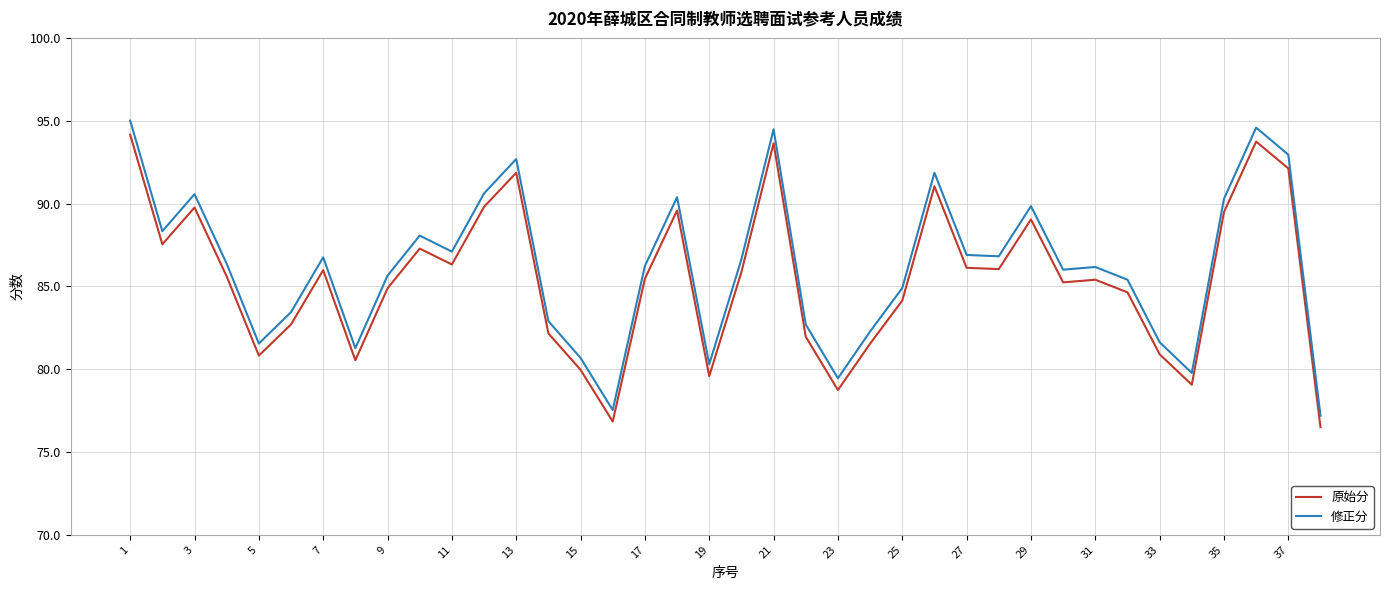

How many lines are shown in the chart?

2